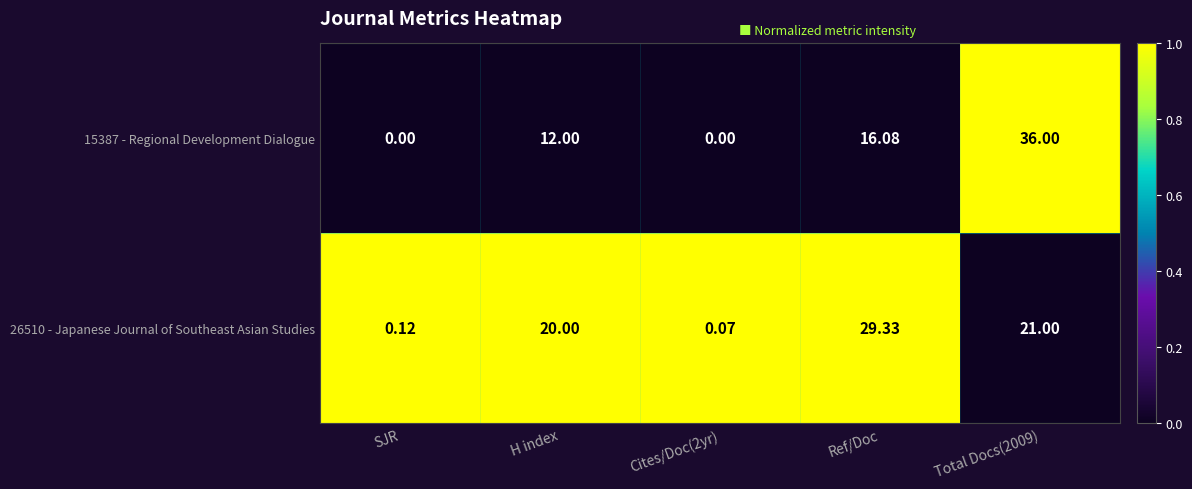

Is the value of 26510 - Japanese Journal of Southeast Asian Studies at Total Docs(2009) greater than the value of 15387 - Regional Development Dialogue at Cites/Doc(2yr)?

Yes